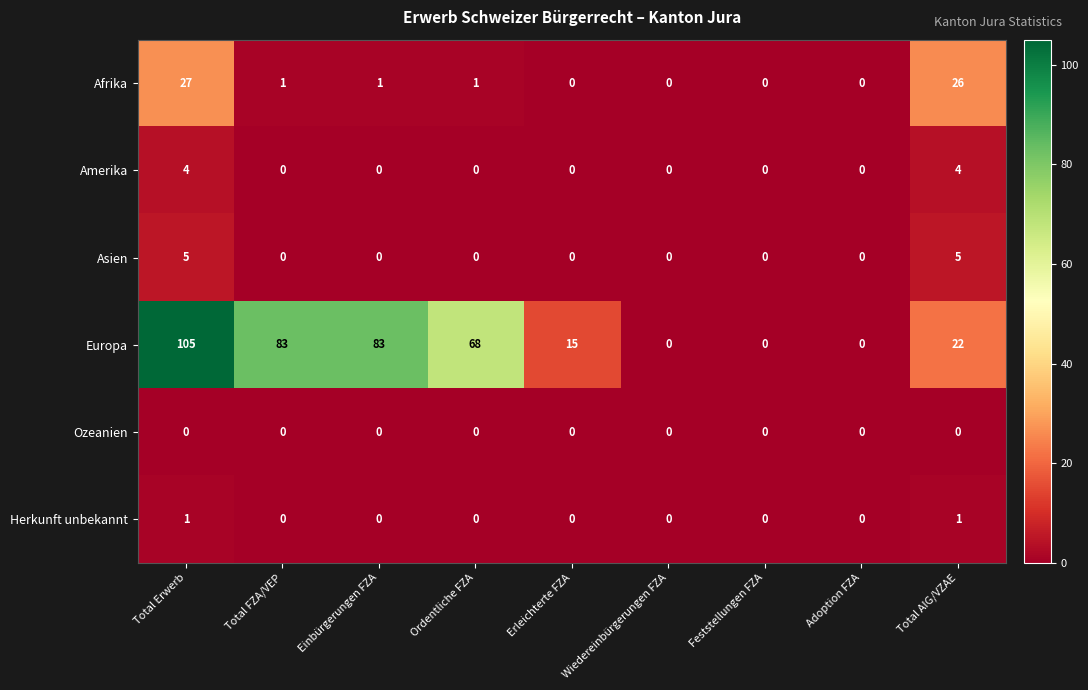

What is the greatest value displayed?

105